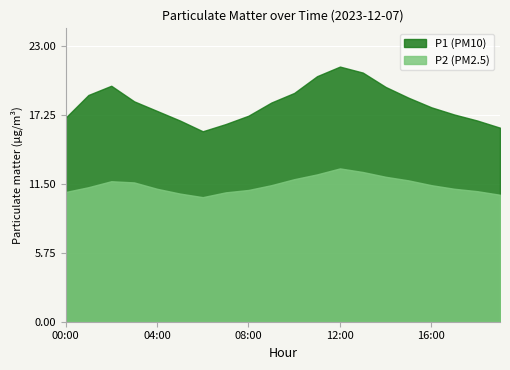

Reading left to right, what are all the values shown in this chart?

P1: 17.0	18.9	19.7	18.4	17.6	16.8	15.9	16.5	17.2	18.3	19.1	20.5	21.3	20.8	19.6	18.7	17.9	17.3	16.8	16.2
P2: 10.8	11.2	11.7	11.6	11.1	10.7	10.4	10.8	11.0	11.4	11.9	12.3	12.8	12.5	12.1	11.8	11.4	11.1	10.9	10.6